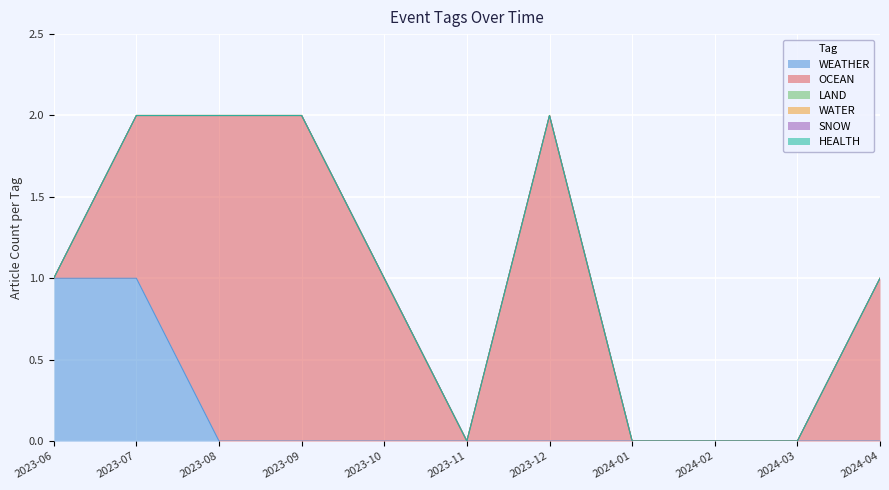

How many lines are shown in the chart?

6